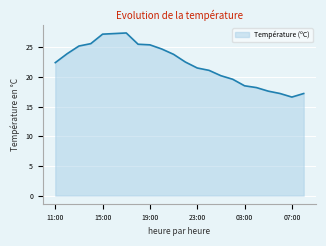

What is the maximum value shown in the chart?

27.4